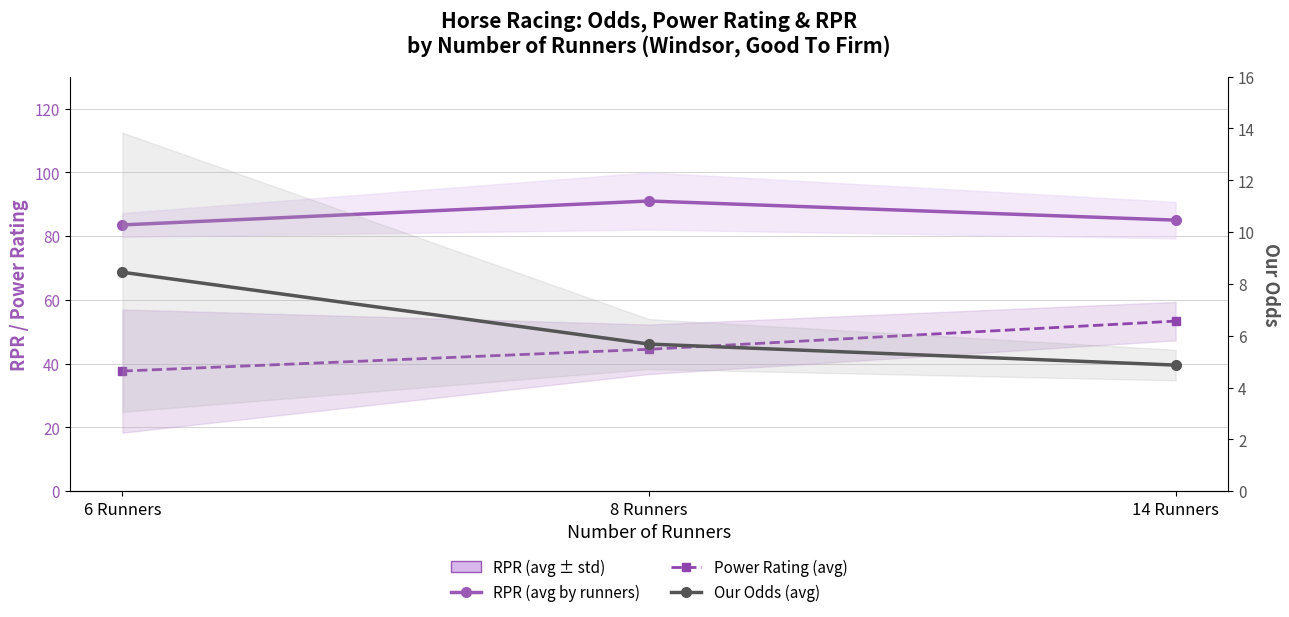

What position from the left is 6 Runners?

1